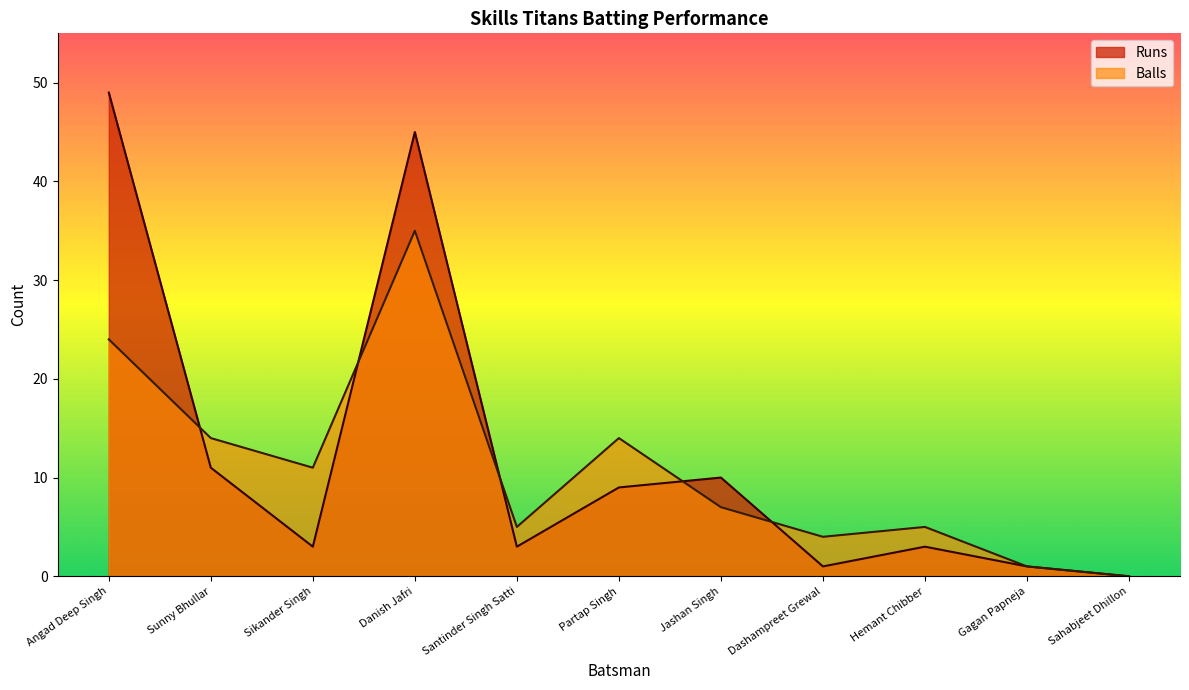

What is the difference between the maximum and minimum values in the Balls series?

35